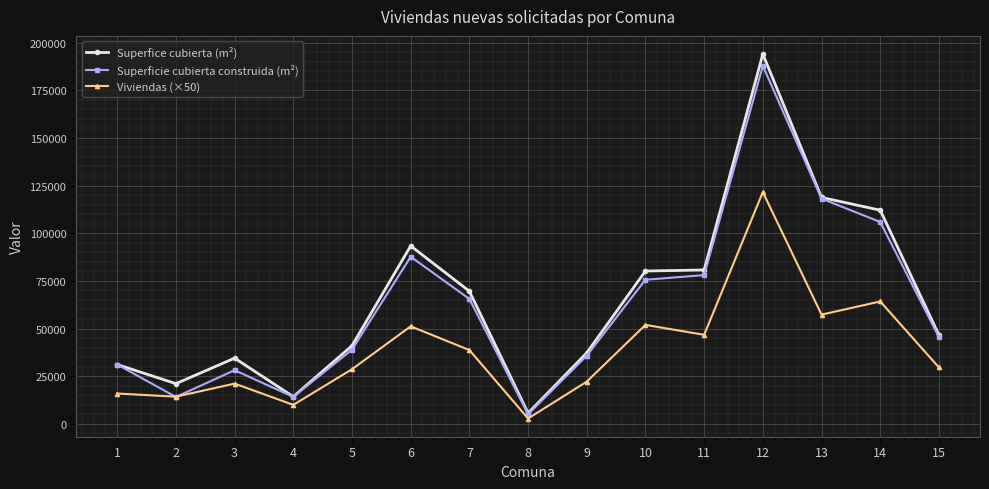

What is the value of the Viviendas (×50) point at the 4th from the left?

9950